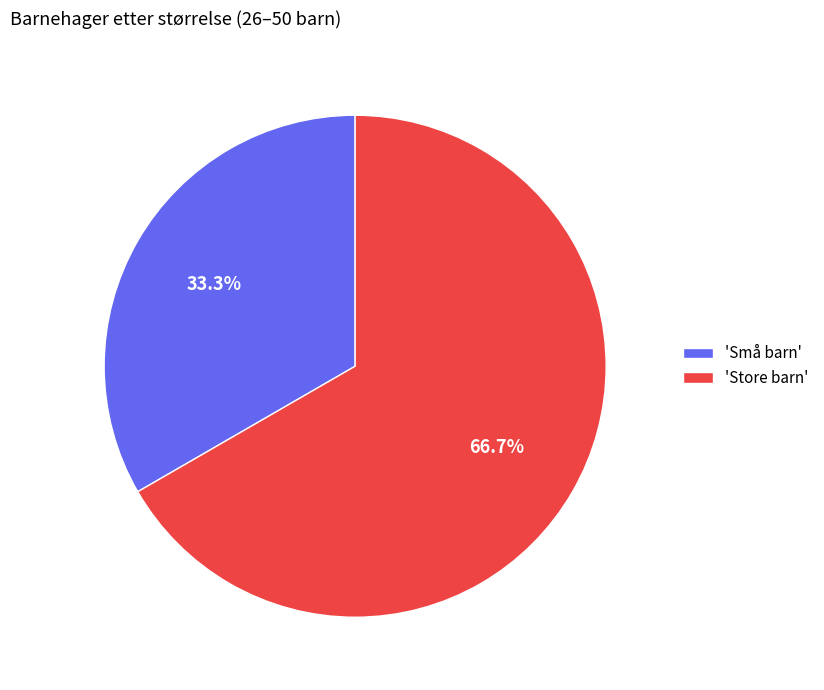

What is the ratio of the value at 'Store barn' to the value at 'Små barn'?

2.0